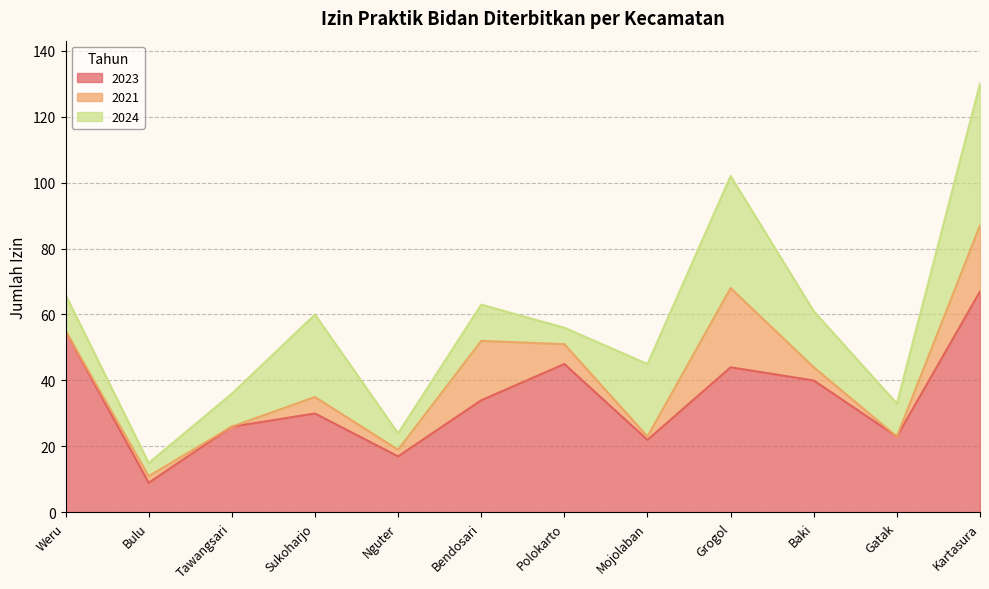

What is the difference between the highest and lowest values at Sukoharjo?

25